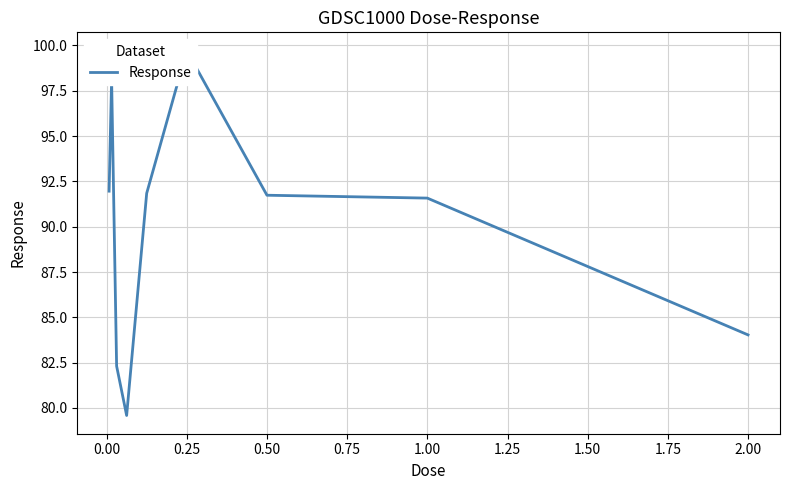

How many interior local valleys (lower than both neighbors) does the data have?

1